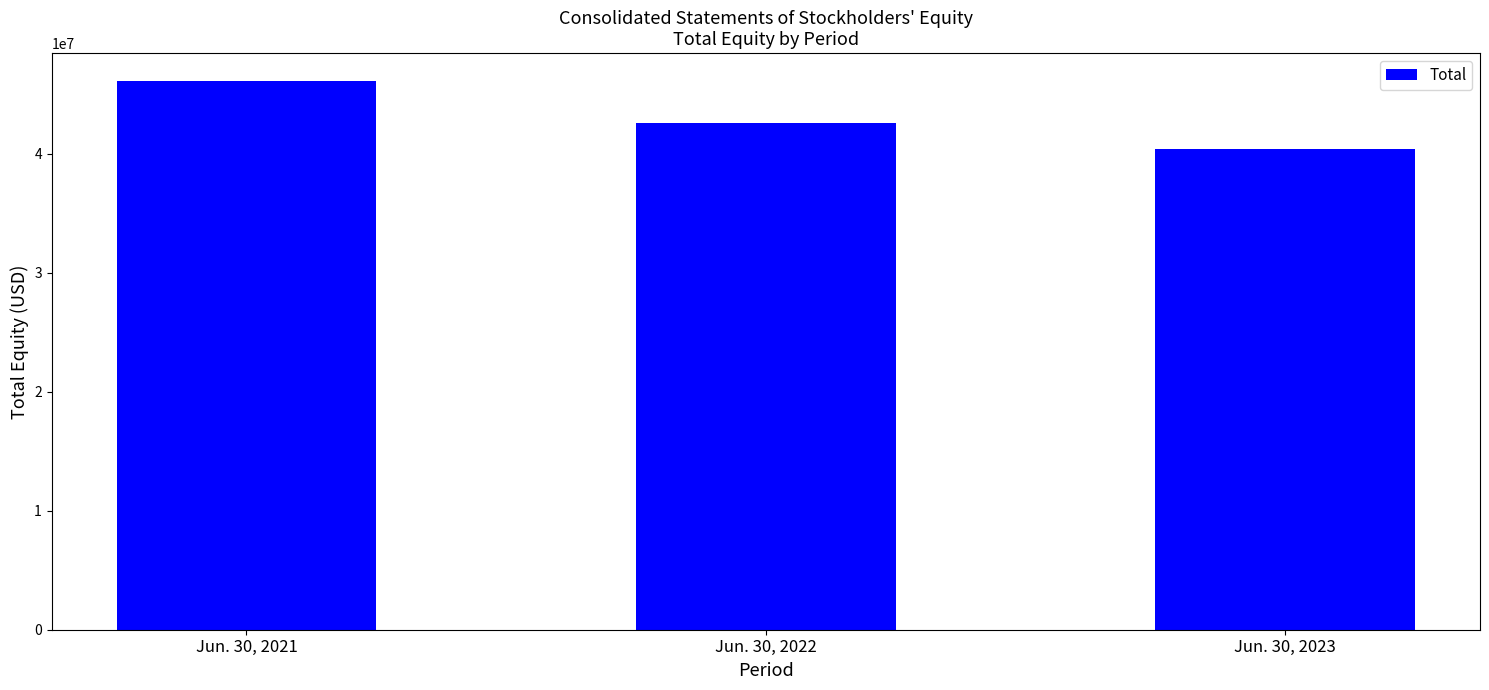

What is the difference between the values at Jun. 30, 2023 and Jun. 30, 2021?

5750336